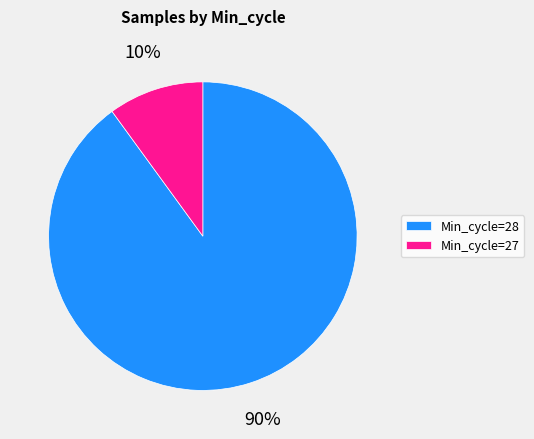

True or false: Min_cycle=28 accounts for 90% of the total.

True